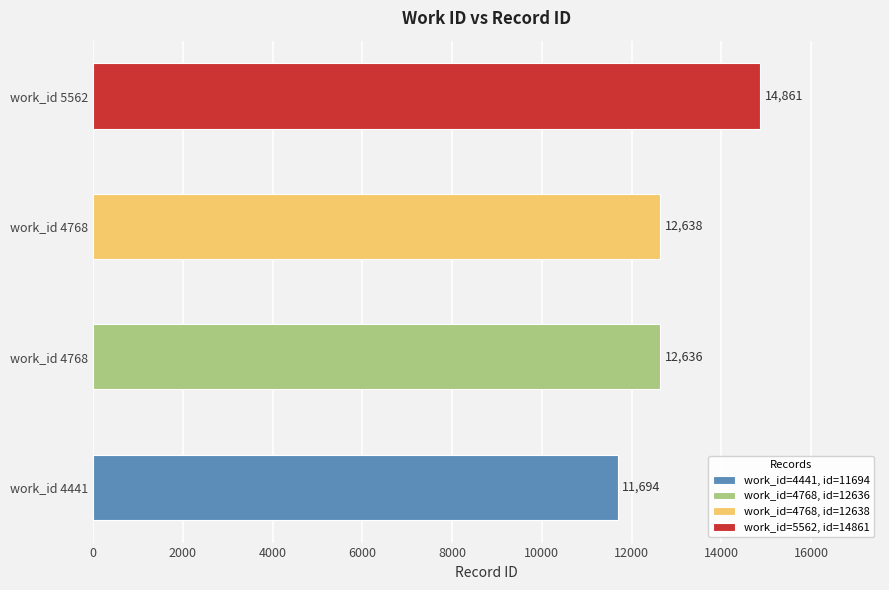

How many values are below 12638?

2